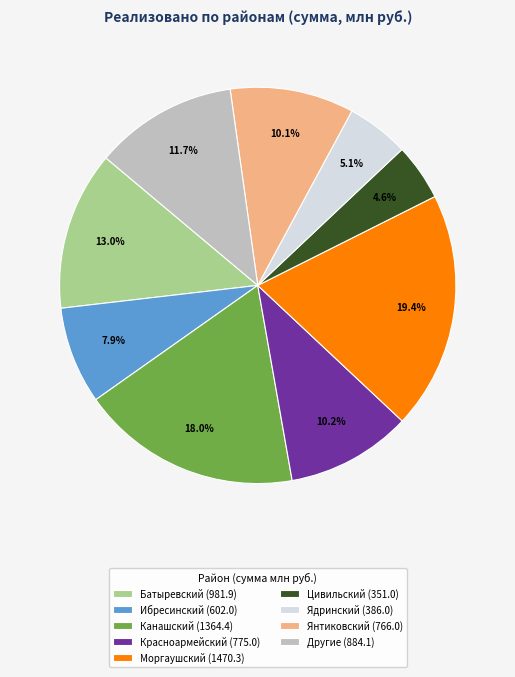

Is Канашский (1364.4) the majority of the pie?

No